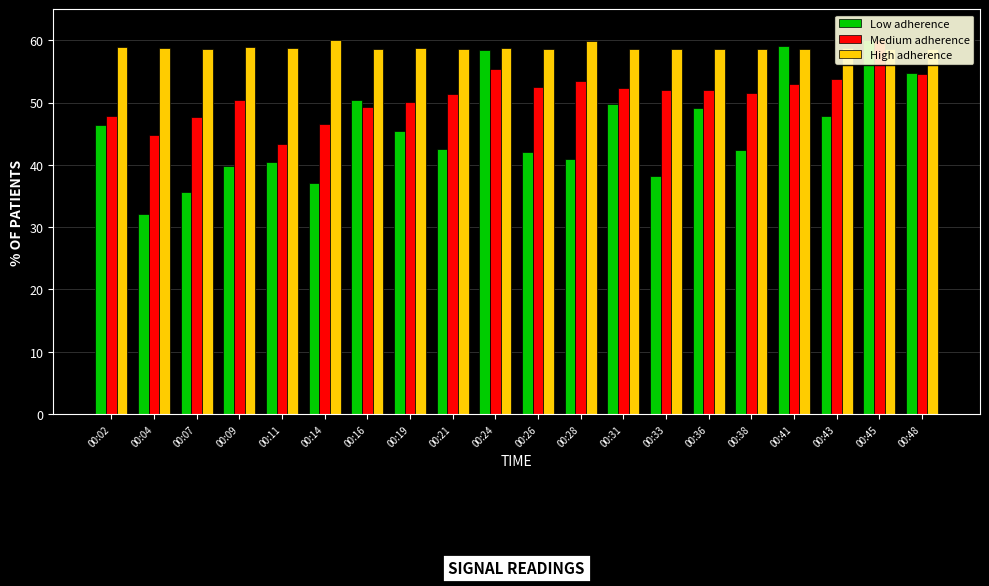

Which series has the largest total across all categories?

High adherence